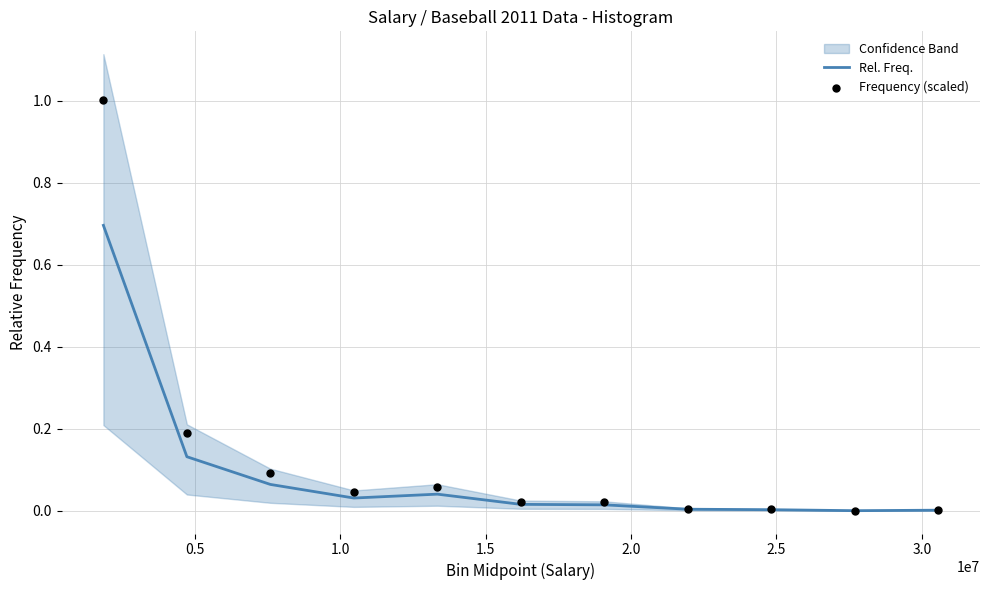

At how many categories does at least one series exceed 1?

1